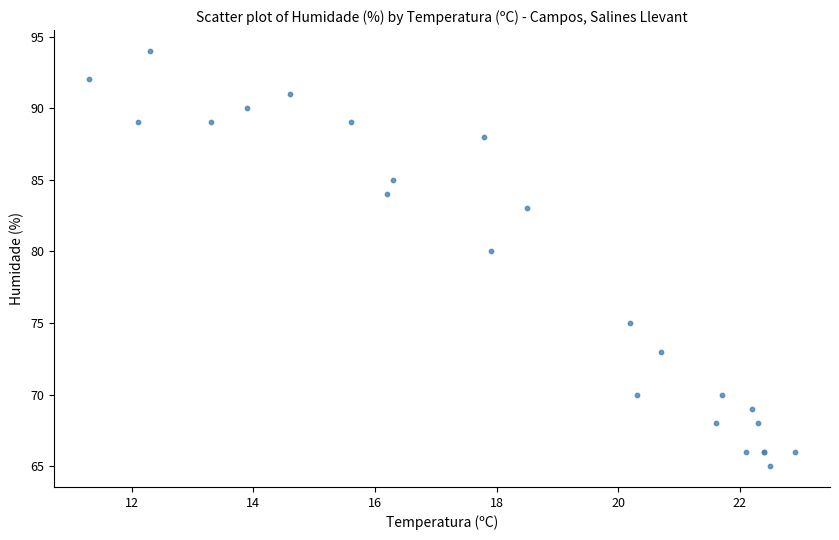

What Y value in the scatter plot is closest to 79?

80